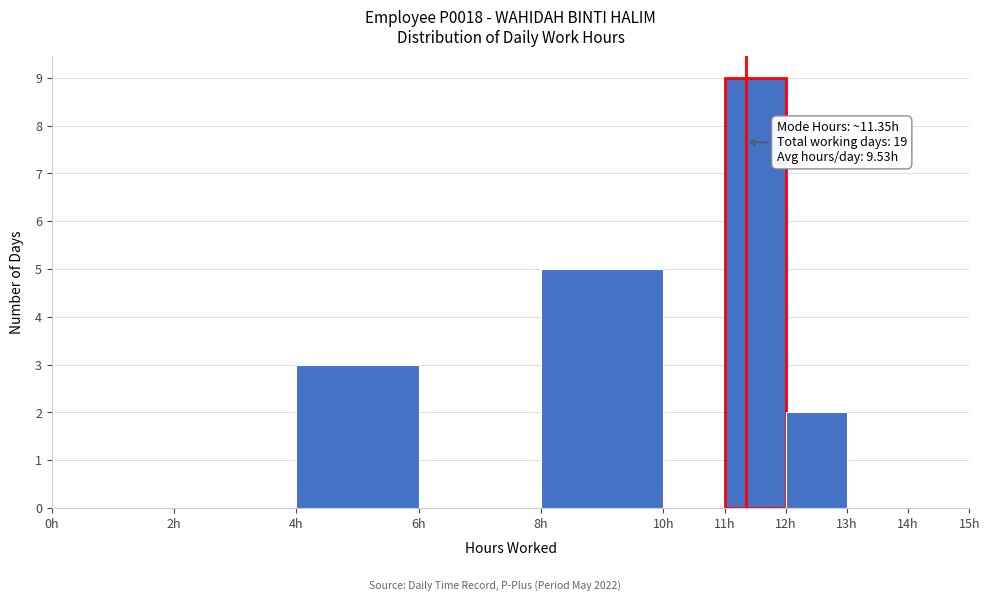

Which range on the x-axis has the tallest bar?

11 to 12